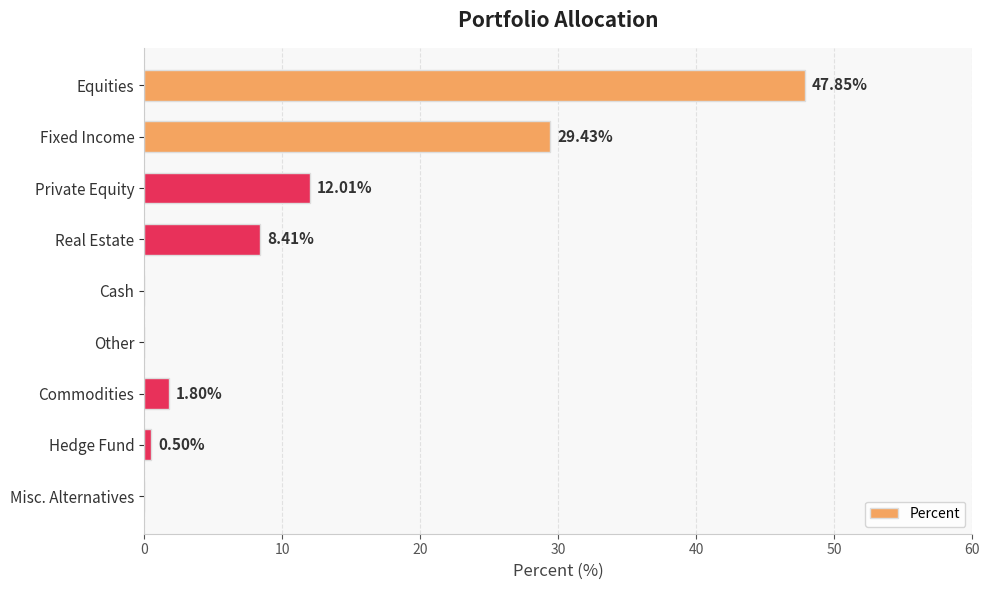

What is the sum of all values?

100.0